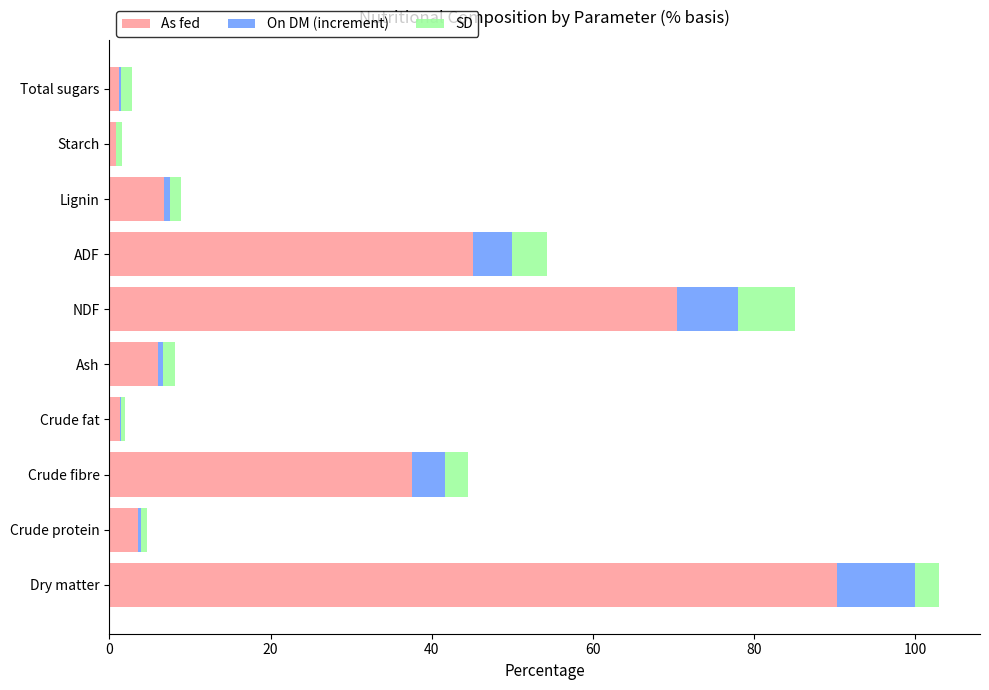

What is the maximum value for As fed?

90.3